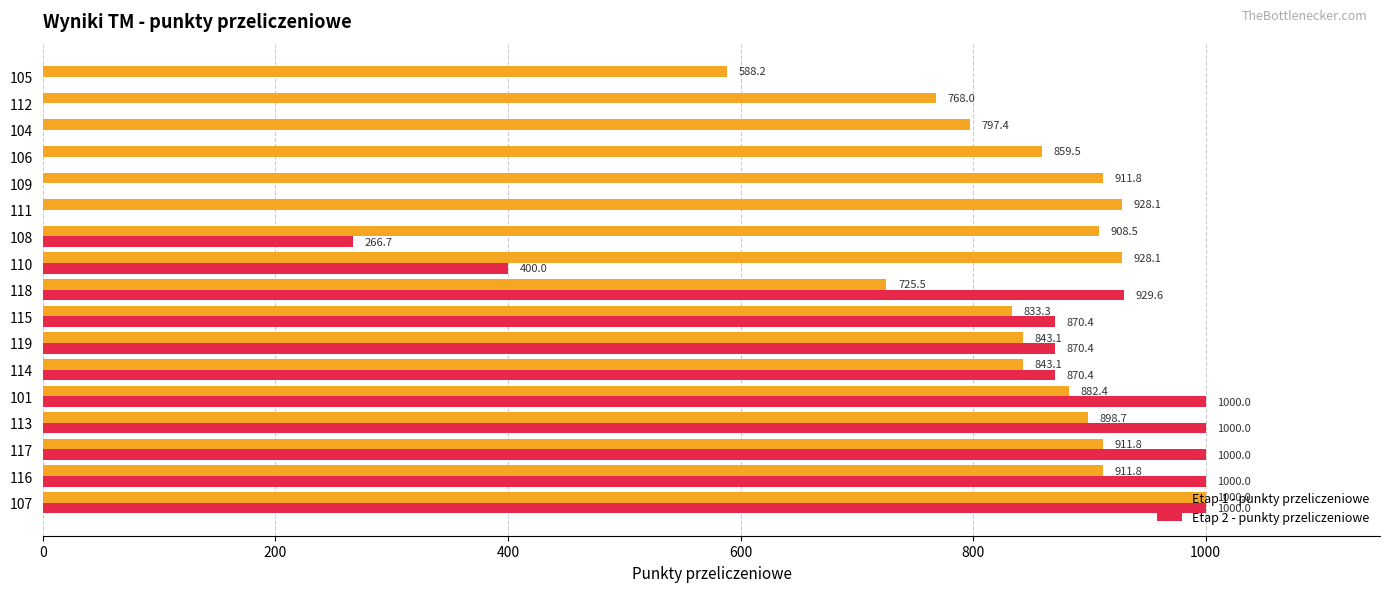

Between 107 and 112, which series saw the biggest shift?

Etap 2 - punkty przeliczeniowe